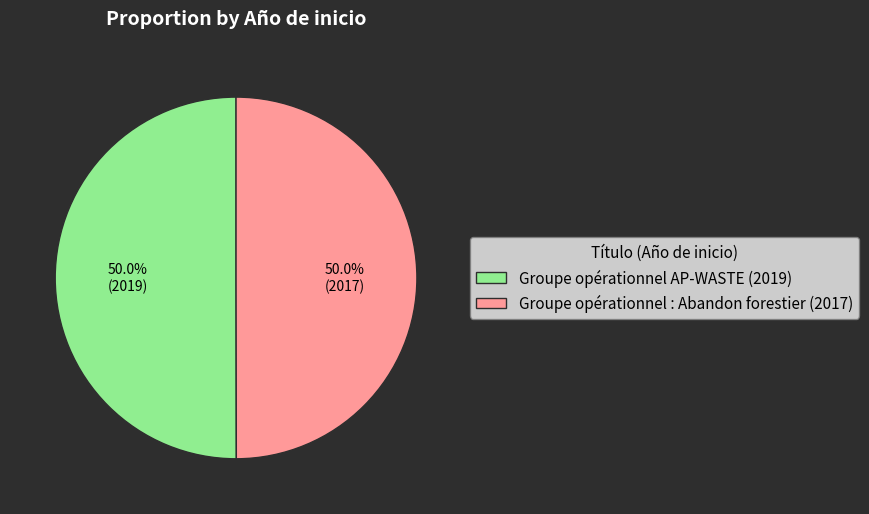

How many segments does this pie chart have?

2